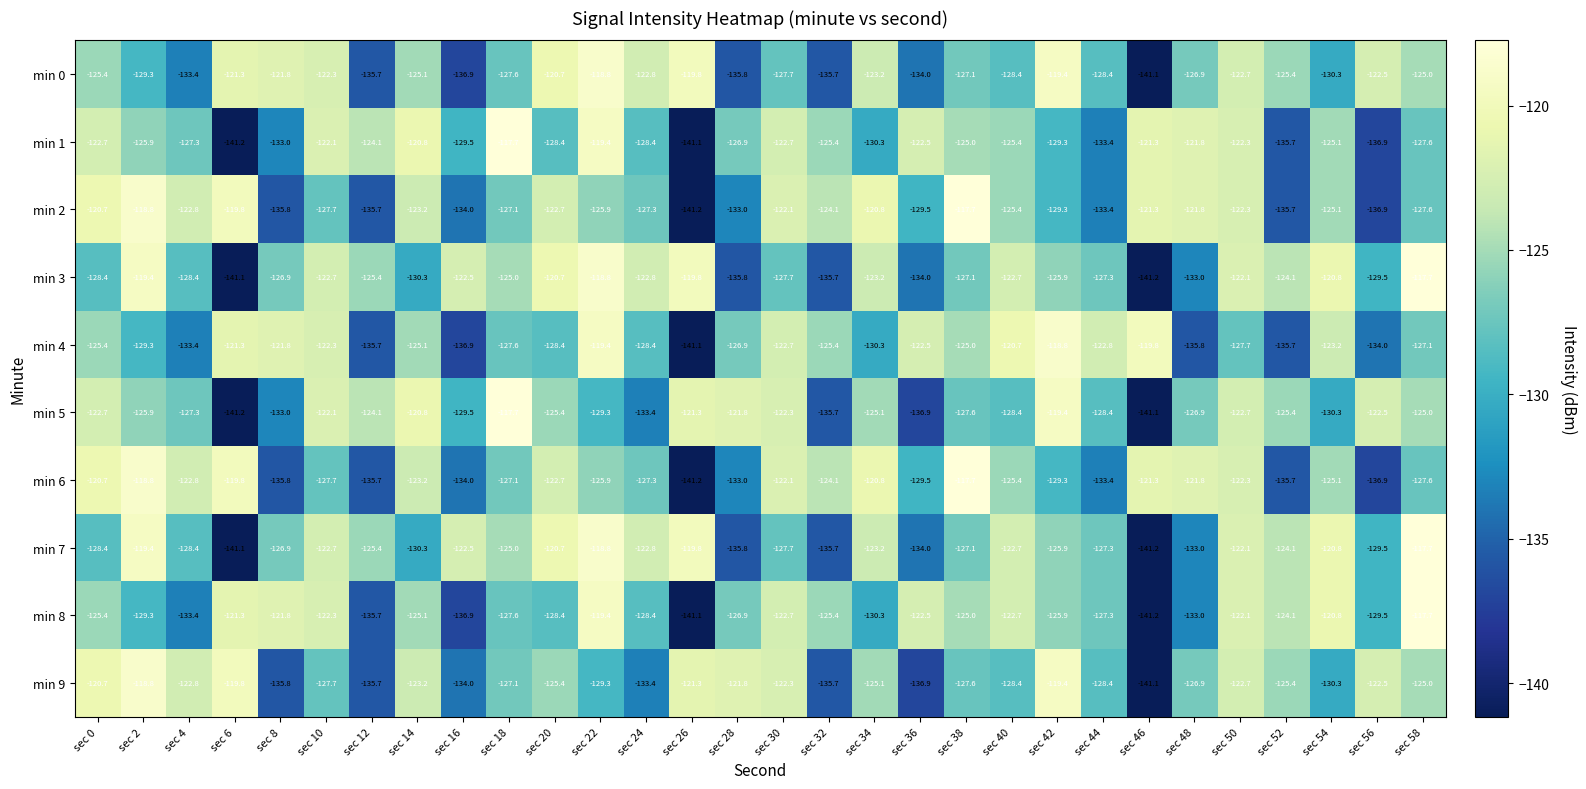

How many series are shown in this chart?

10